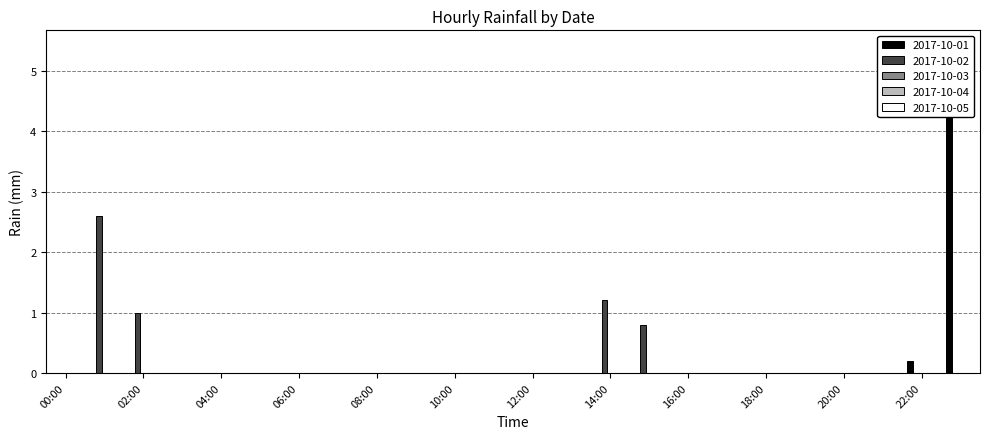

Is it true that 2017-10-01 equals 2.6 at 10:00?

False